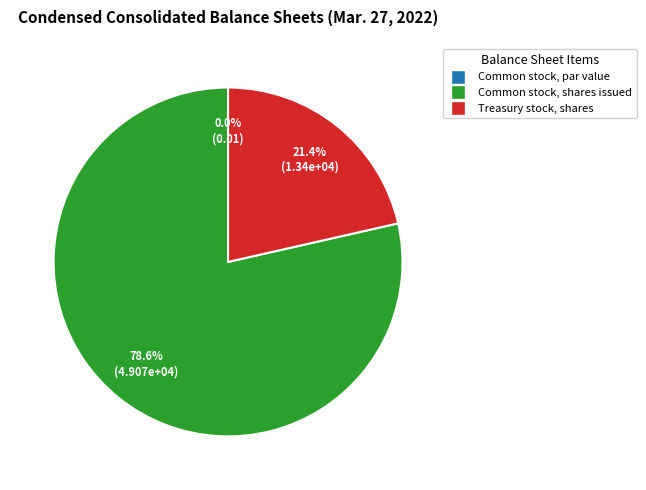

What percentage do Treasury stock, shares and Common stock, shares issued together represent?

100.0%